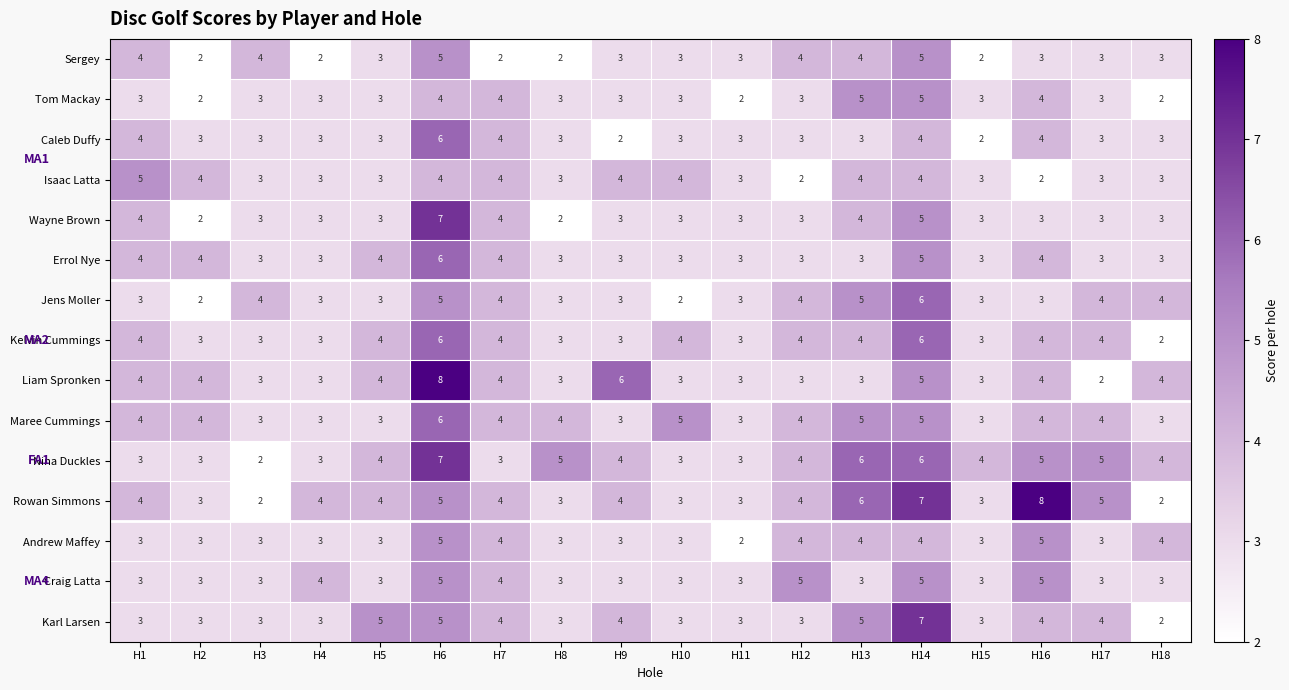

At which label is Liam Spronken closest to 5?

H14